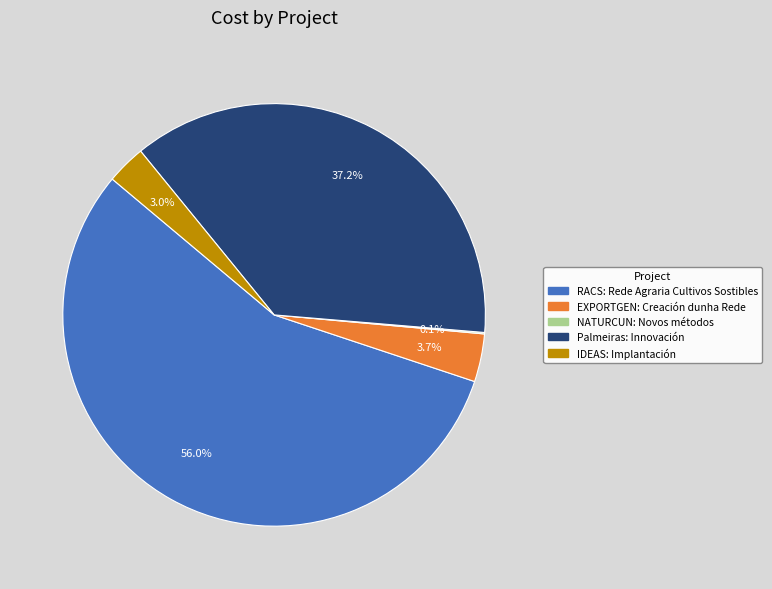

Which slice represents more than half of the pie?

RACS: Rede Agraria Cultivos Sostibles